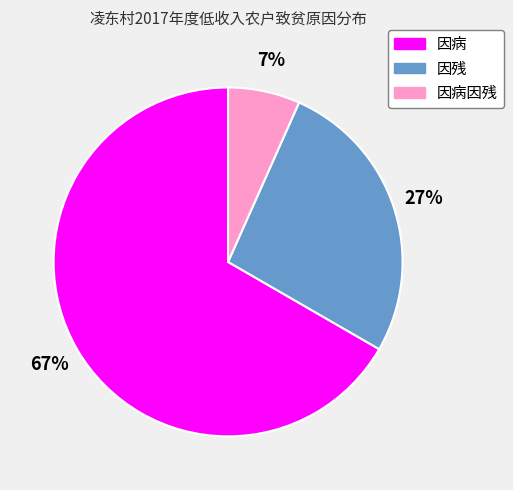

To the nearest percent, what is the average slice percentage?

33%